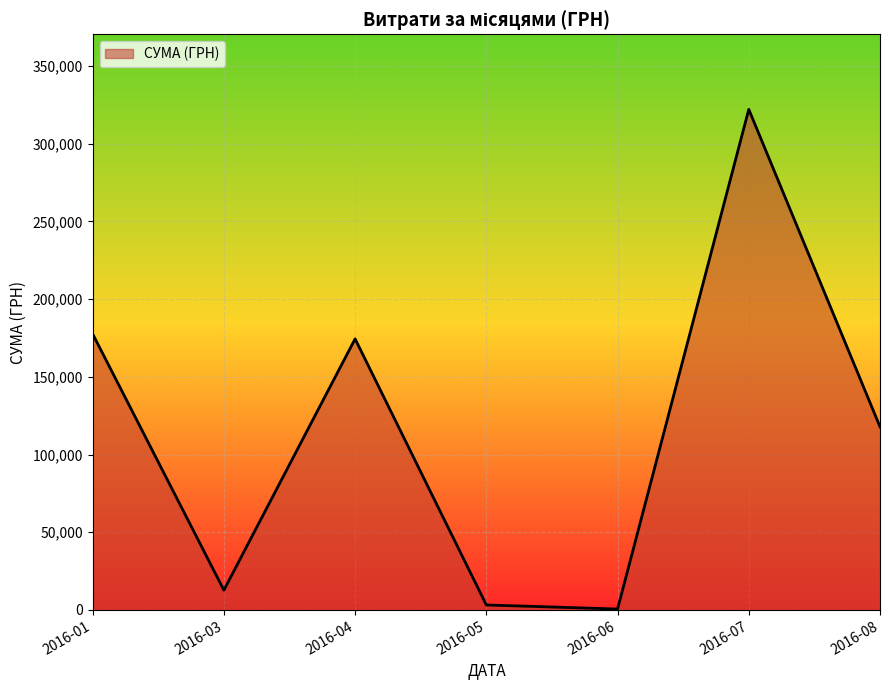

What is the change in value from 2016-01 to 2016-03?

-164885.8